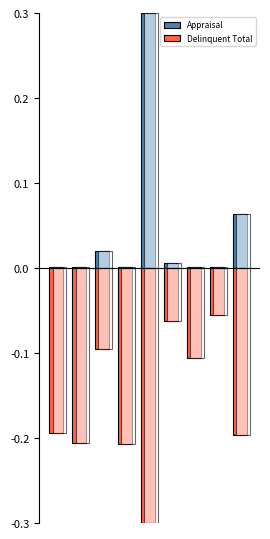

The value of Delinquent Total at 4 is -0.4. True or false?

False